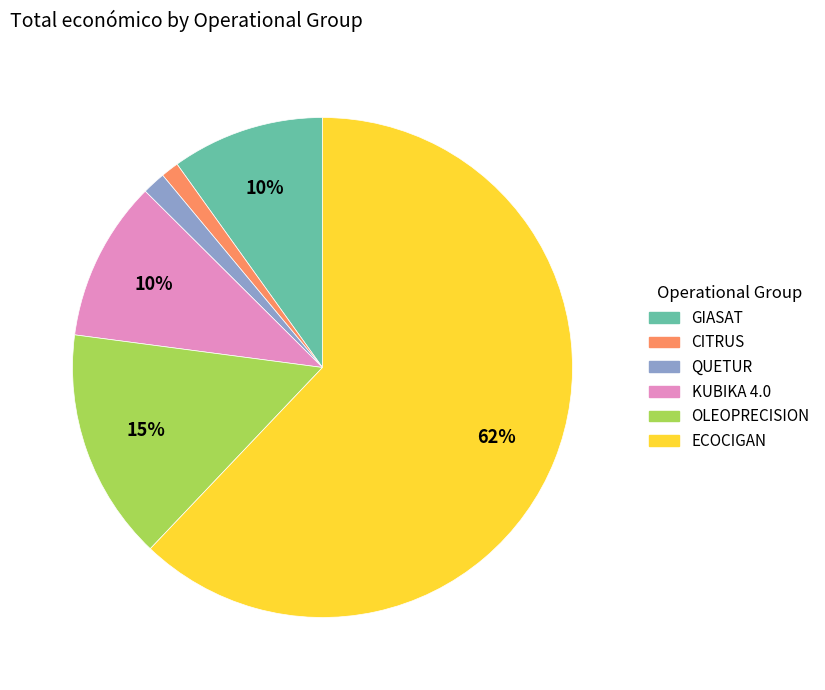

Is QUETUR the majority of the pie?

No